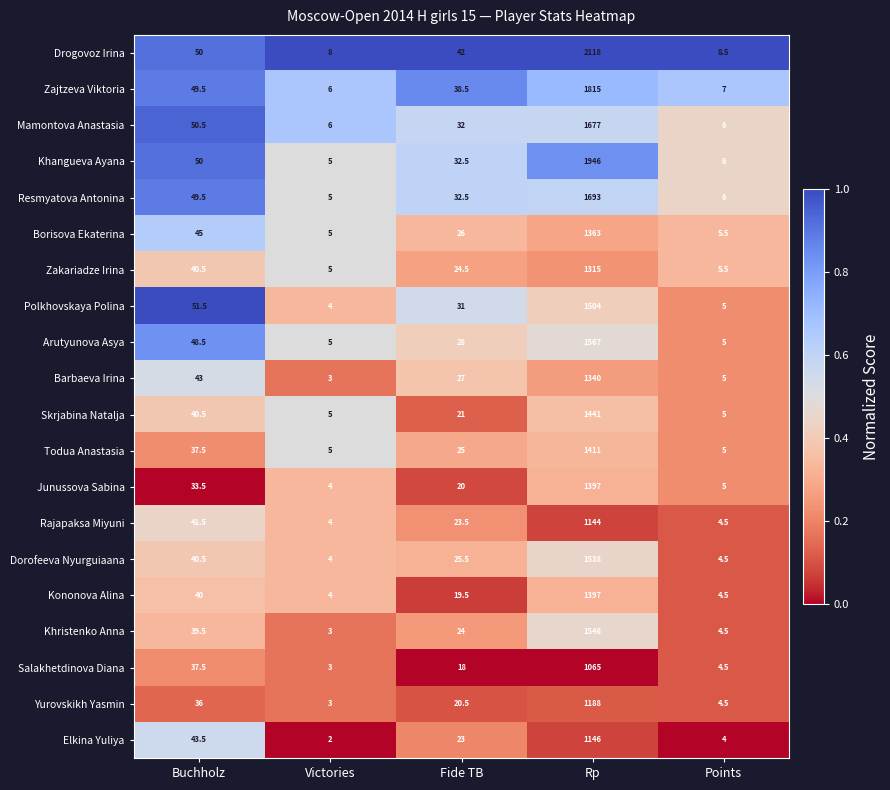

What is the difference between the Zakariadze Irina values at Fide TB and Buchholz?

16.0